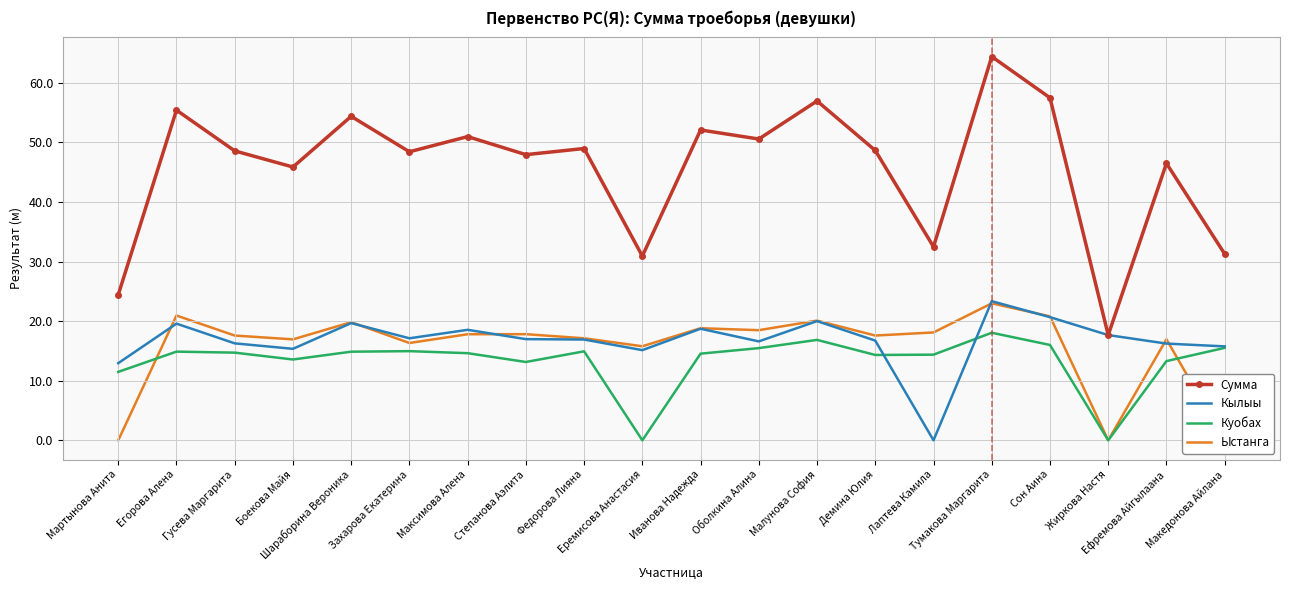

What are all the series names shown in the legend?

Сумма, Кылыы, Куобах, Ыстанга